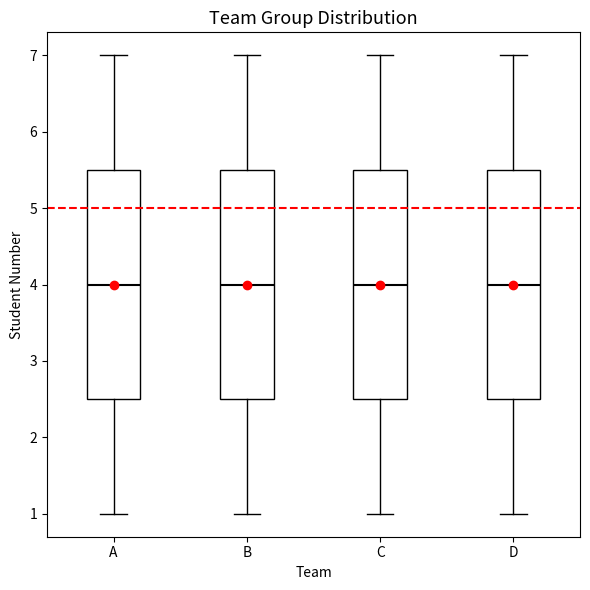

Reading left to right, read every box against the y-axis: the position of its median line, the range the box covers, and the ends of its whiskers. The values are not printed on the chart, so give them approximately, as read against the axis.

A: median 4.0, box 2.5 to 5.5, whiskers 1.0 to 7.0
B: median 4.0, box 2.5 to 5.5, whiskers 1.0 to 7.0
C: median 4.0, box 2.5 to 5.5, whiskers 1.0 to 7.0
D: median 4.0, box 2.5 to 5.5, whiskers 1.0 to 7.0